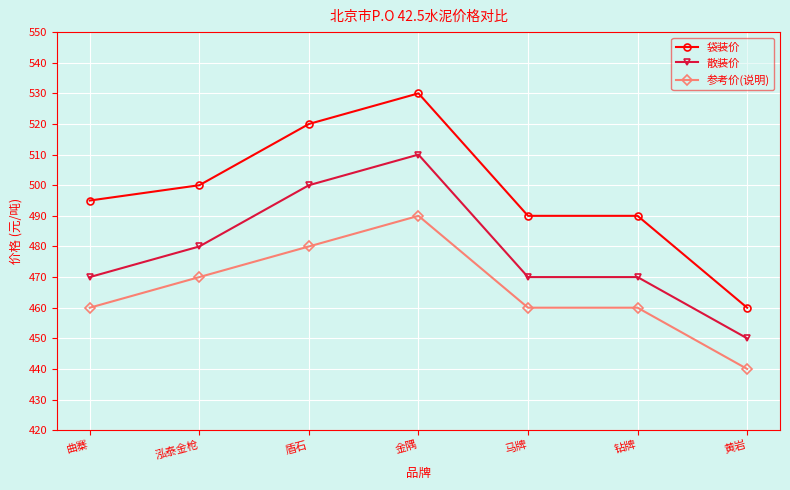

Which label corresponds to the largest value in the chart?

金隅